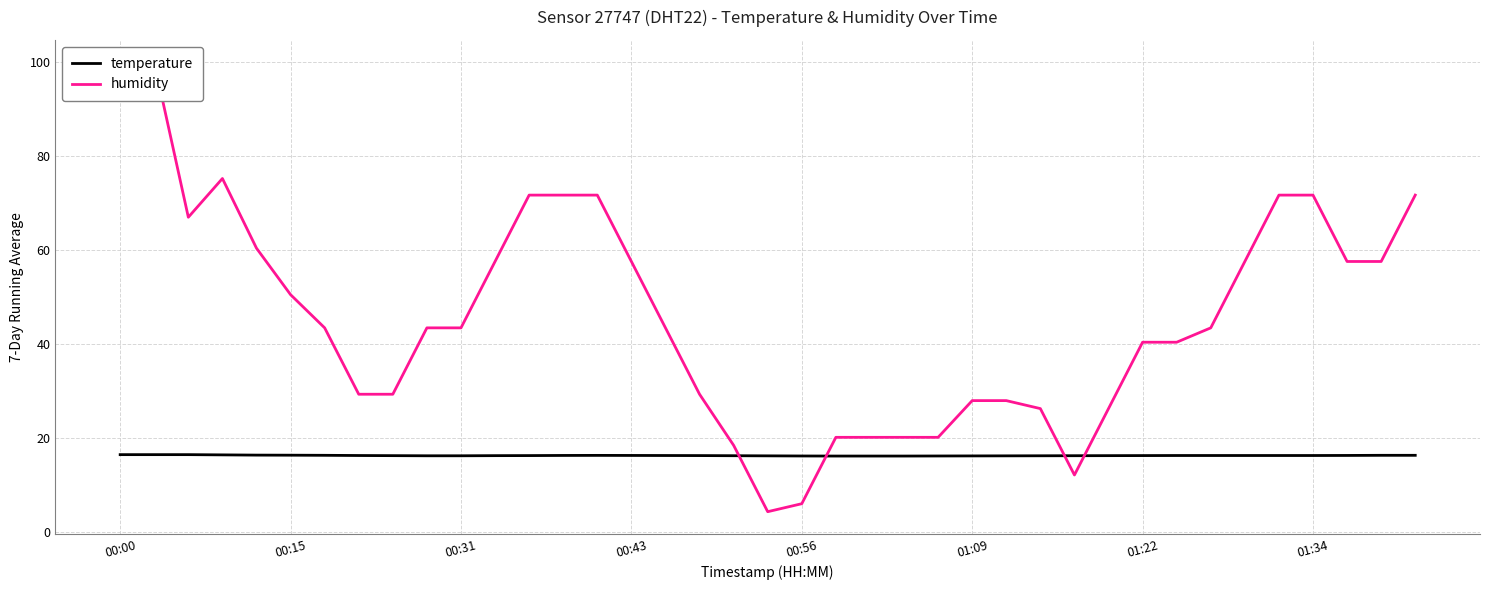

What is the difference between the maximum and minimum values in the temperature series?

0.3